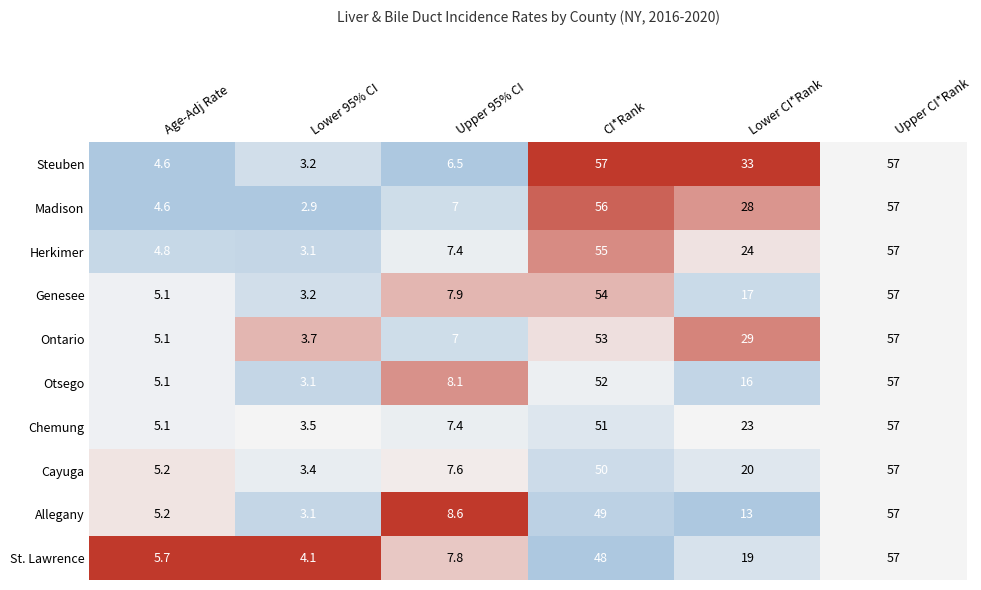

List the labels in order of St. Lawrence value, largest first.

Upper CI*Rank, CI*Rank, Lower CI*Rank, Upper 95% CI, Age-Adj Rate, Lower 95% CI